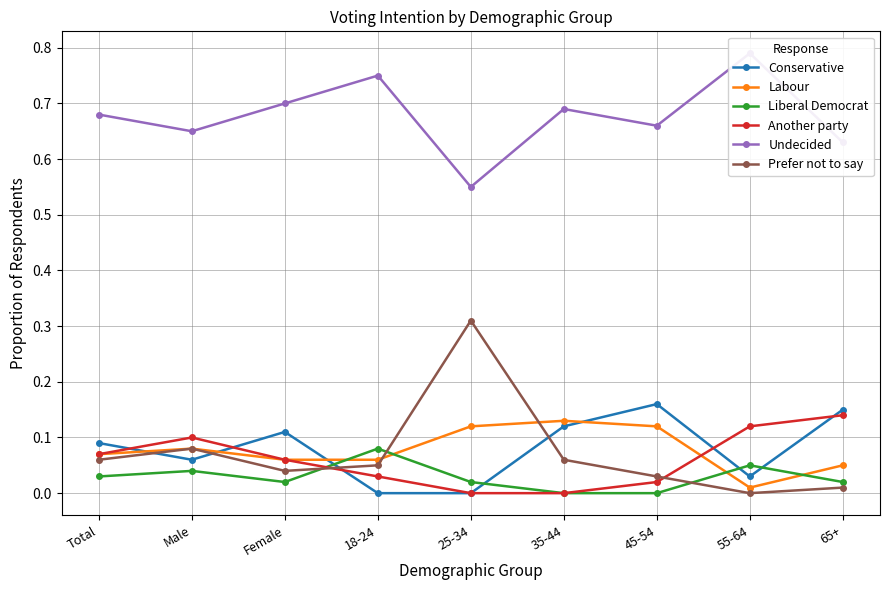

How many interior local peaks does the Undecided series have?

3